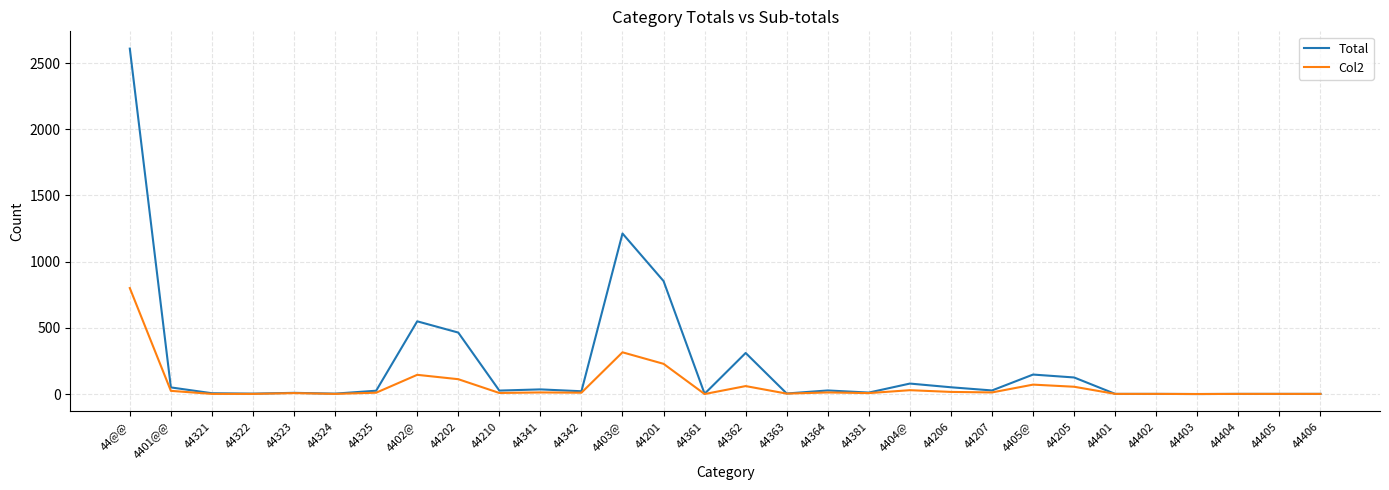

Which series has the largest total across all categories?

Total